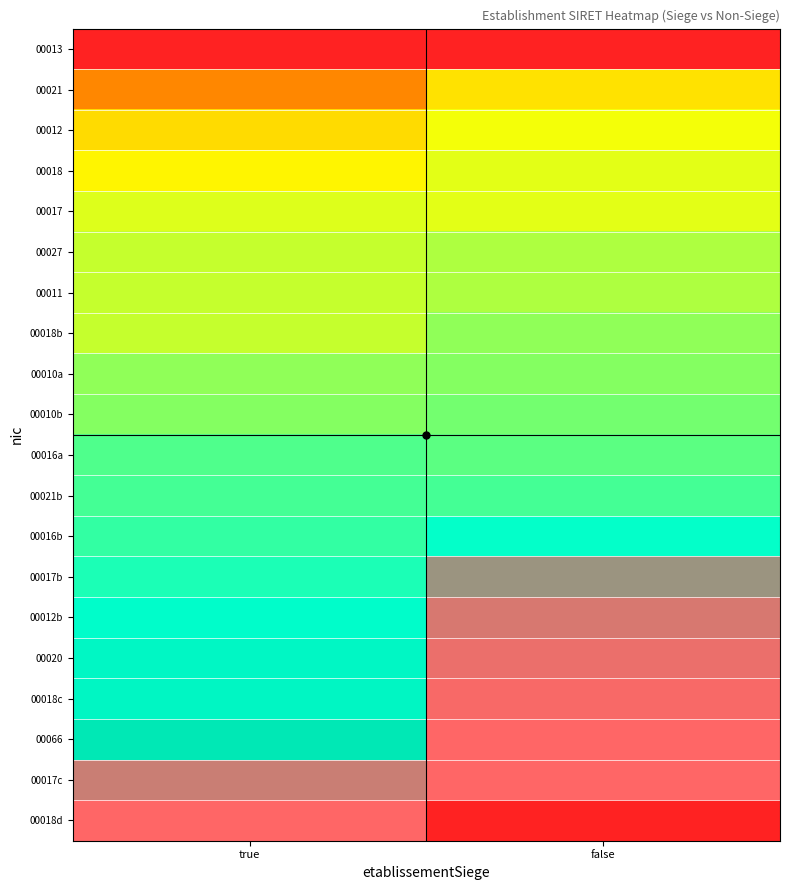

Rank the series by their maximum value, from lowest to highest.

00013, 00021, 00012, 00018, 00017, 00027, 00011, 00018b, 00010a, 00010b, 00016a, 00021b, 00016b, 00017b, 00012b, 00020, 00018c, 00066, 00017c, 00018d